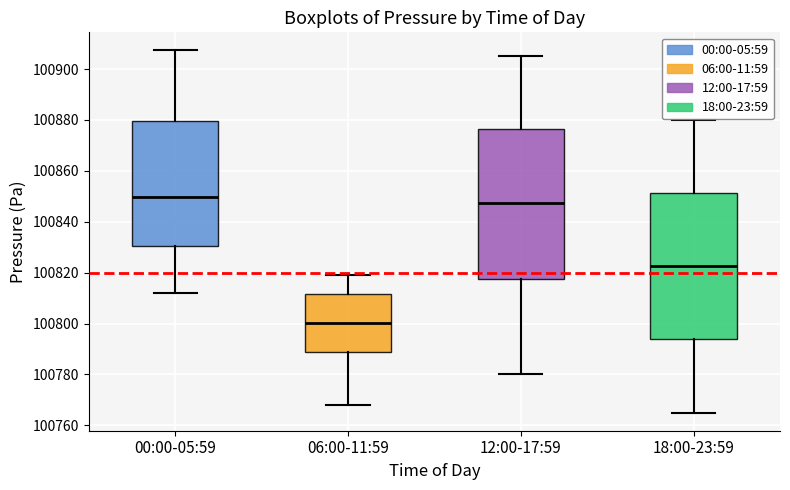

Where does the median line of the box for 12:00-17:59 sit on the y-axis? The values are not printed on the chart, so give them approximately, as read against the axis.

100848